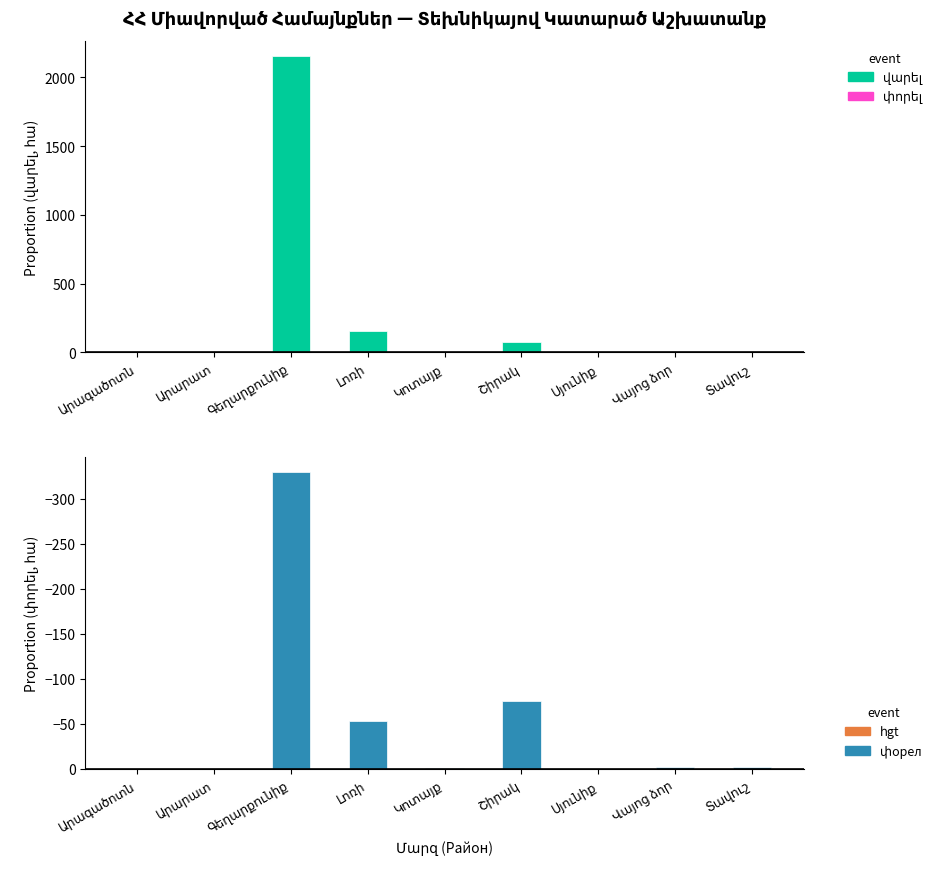

What position from the left is Արագածոտն?

1